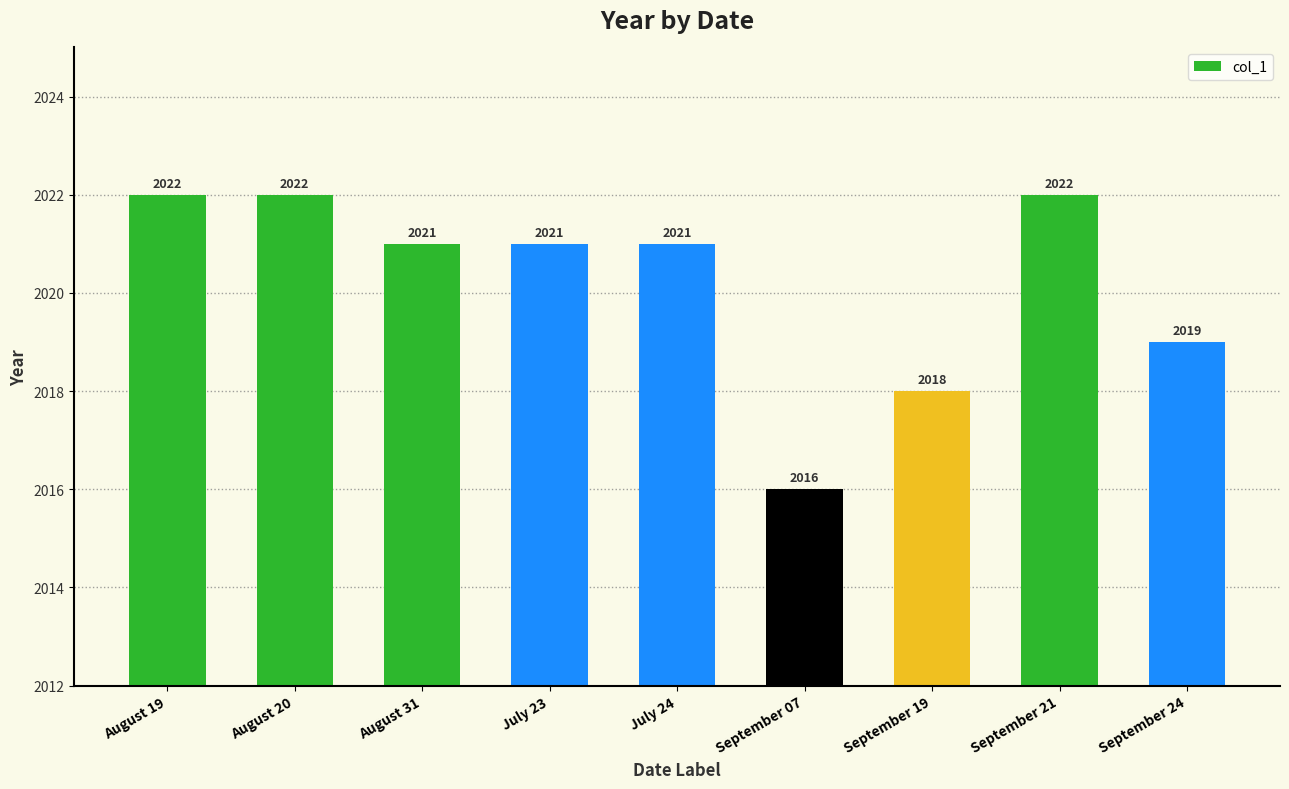

Where is the data nearest to the value 2019?

September 24